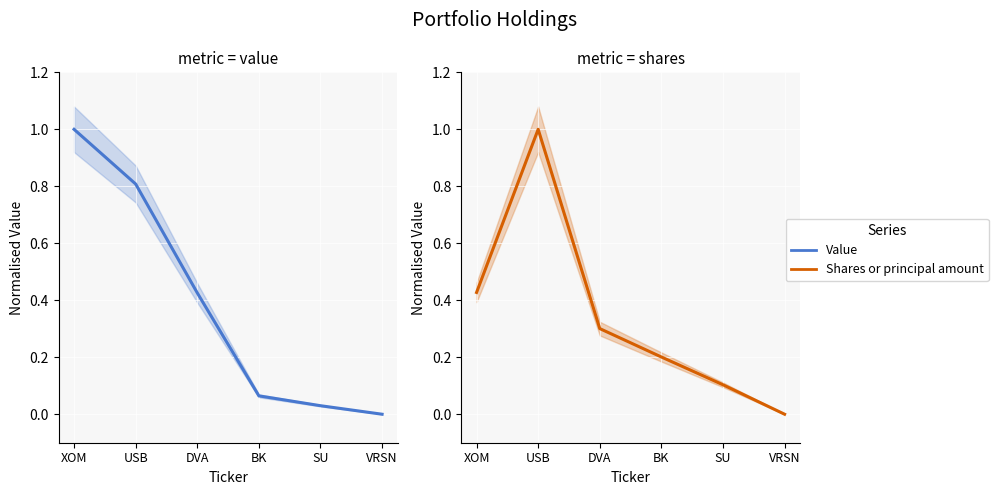

Reading left to right, list all the values displayed in this chart.

Value: XOM=1.0	USB=0.8	DVA=0.4	BK=0.1	SU=0.0	VRSN=0.0
Shares or principal amount: XOM=0.4	USB=1.0	DVA=0.3	BK=0.2	SU=0.1	VRSN=0.0